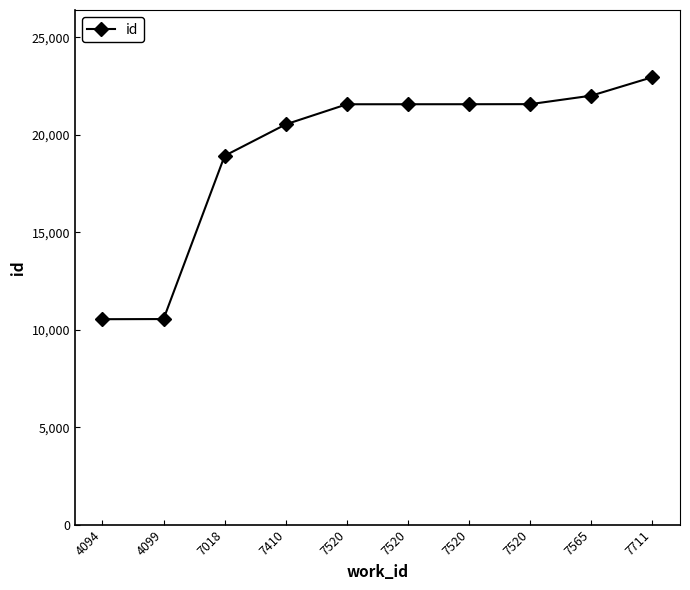

How many data points are less than 21575?

5